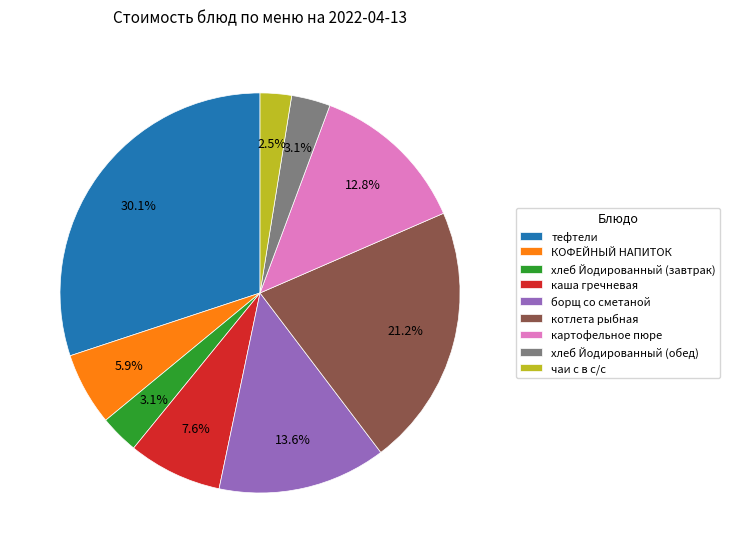

What percentage is the КОФЕЙНЫЙ НАПИТОК slice, to the nearest percent?

6%